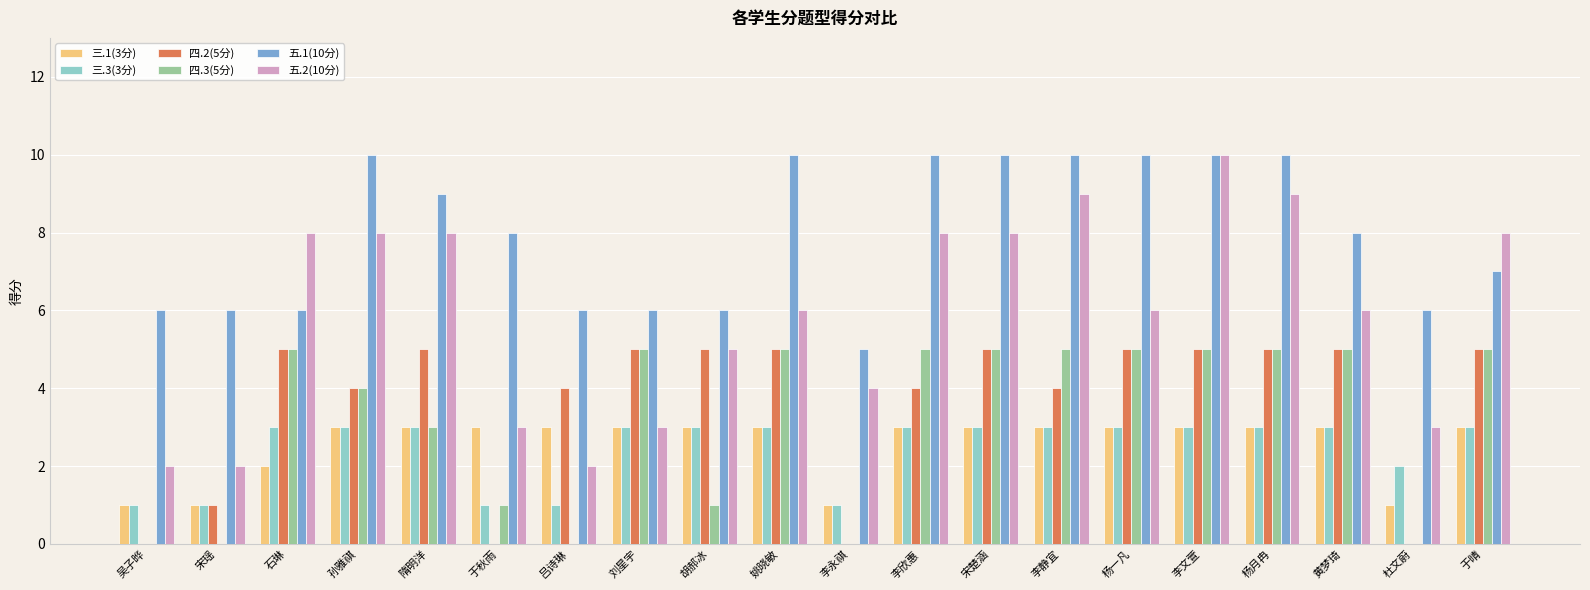

True or false: 五.1(10分) has a value of 3 at 于秋雨.

False